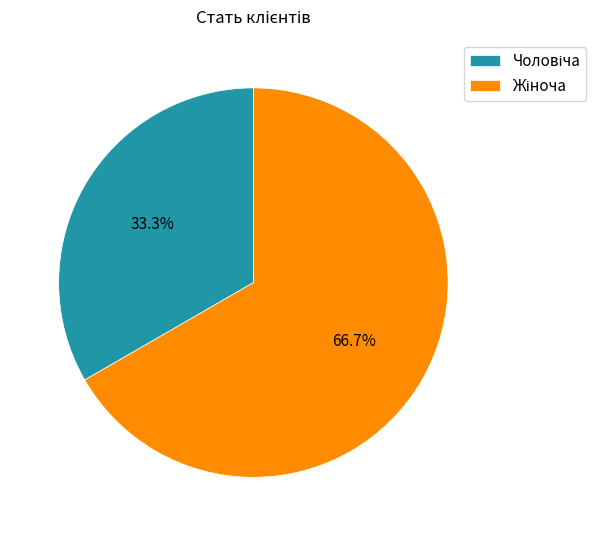

Does any single category account for the majority?

Yes